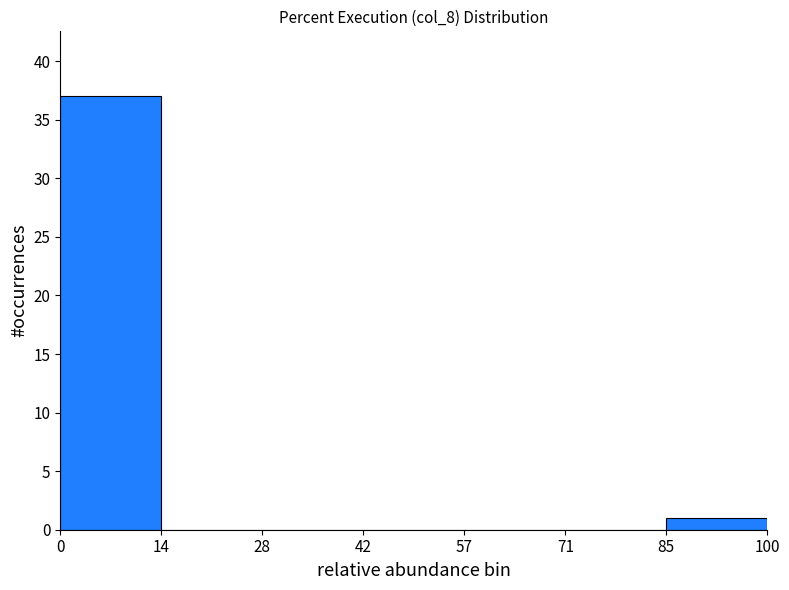

Reading left to right, list every bar in this chart as the range it spans on the x-axis followed by its height. The values are not printed on the chart, so give them approximately, as read against the axis.

0 to 14: 37
14 to 28: 0
28 to 42: 0
42 to 57: 0
57 to 71: 0
71 to 85: 0
85 to 100: 1